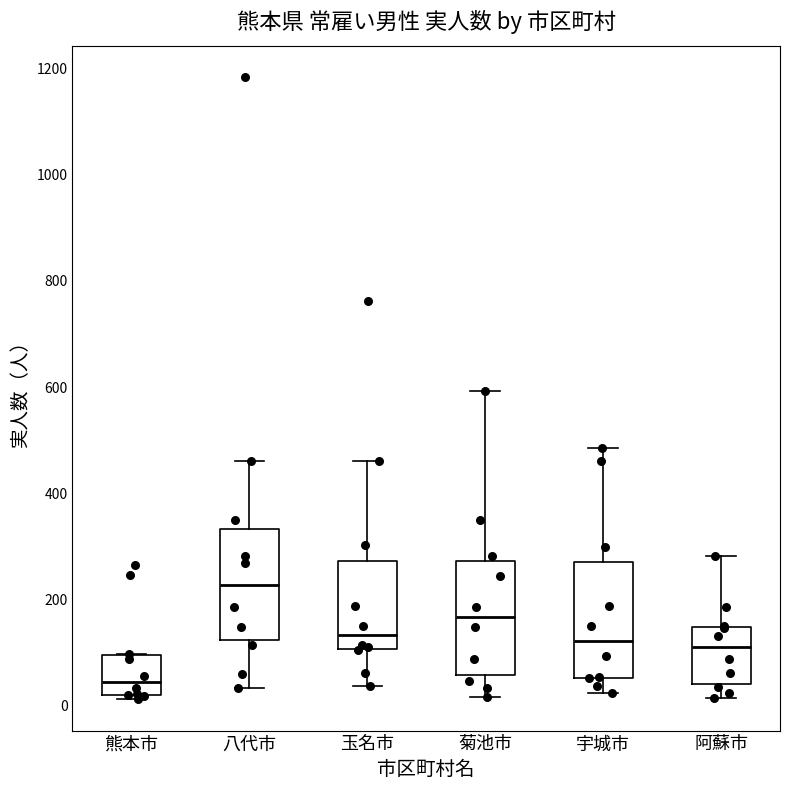

Where does the lower whisker of the box for 阿蘇市 end on the y-axis? The values are not printed on the chart, so give them approximately, as read against the axis.

20